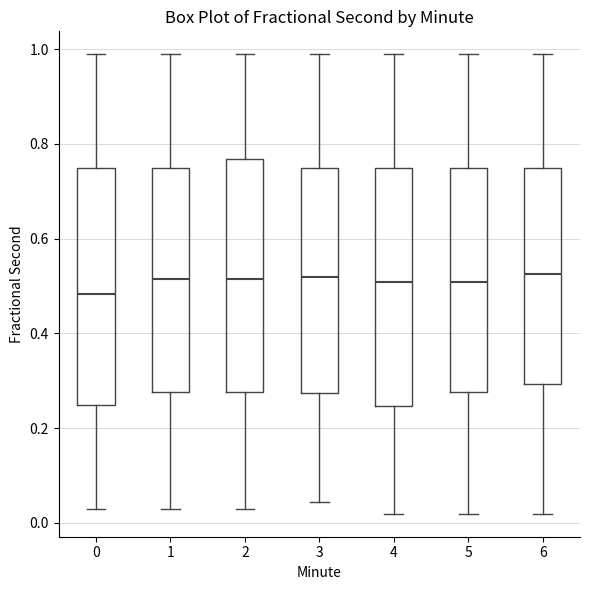

Reading left to right, read every box against the y-axis: the position of its median line, the range the box covers, and the ends of its whiskers. The values are not printed on the chart, so give them approximately, as read against the axis.

0: median 0.48, box 0.24 to 0.74, whiskers 0.02 to 0.98
1: median 0.52, box 0.28 to 0.74, whiskers 0.02 to 0.98
2: median 0.52, box 0.28 to 0.76, whiskers 0.02 to 0.98
3: median 0.52, box 0.28 to 0.74, whiskers 0.04 to 0.98
4: median 0.50, box 0.24 to 0.74, whiskers 0.02 to 0.98
5: median 0.50, box 0.28 to 0.74, whiskers 0.02 to 0.98
6: median 0.52, box 0.30 to 0.74, whiskers 0.02 to 0.98